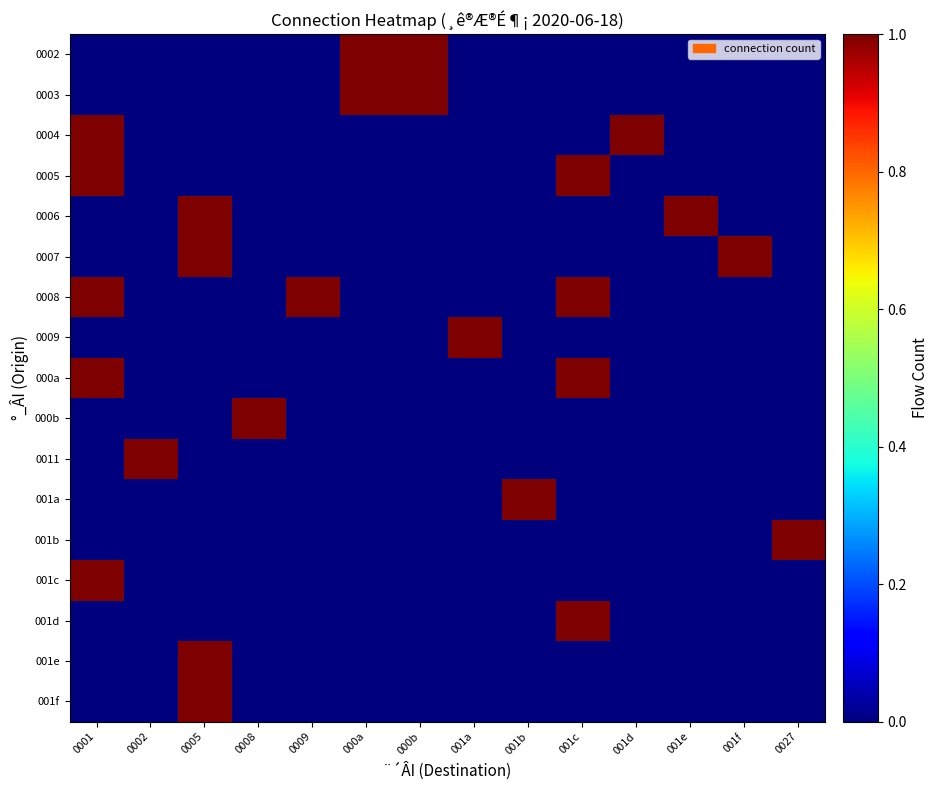

What is the total value across all series at 0005?

4